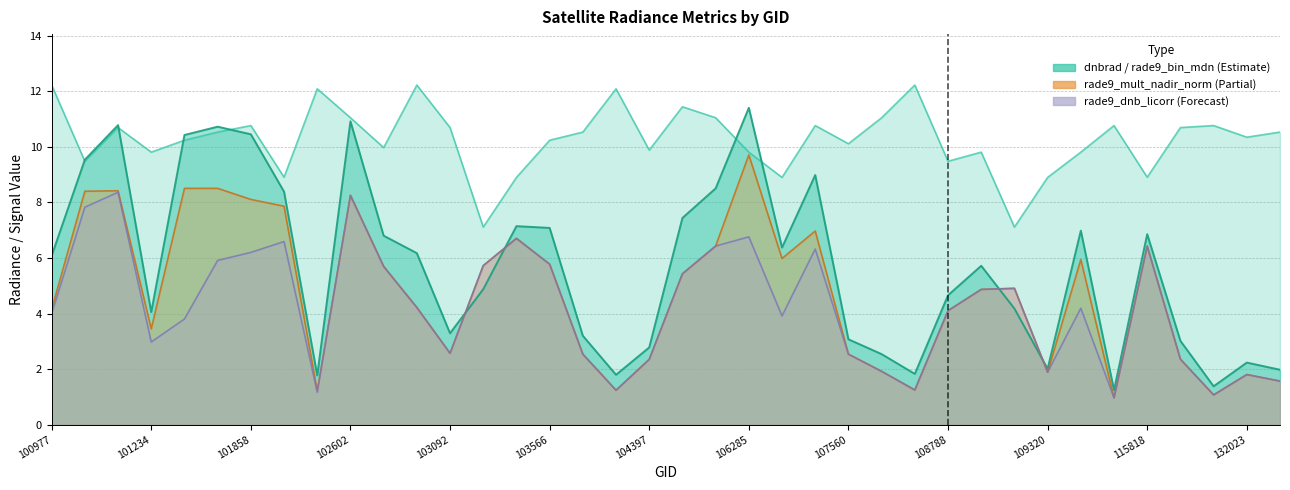

True or false: rade9_dnb_licorr and rade9_mult_nadir_norm cross at least once.

False